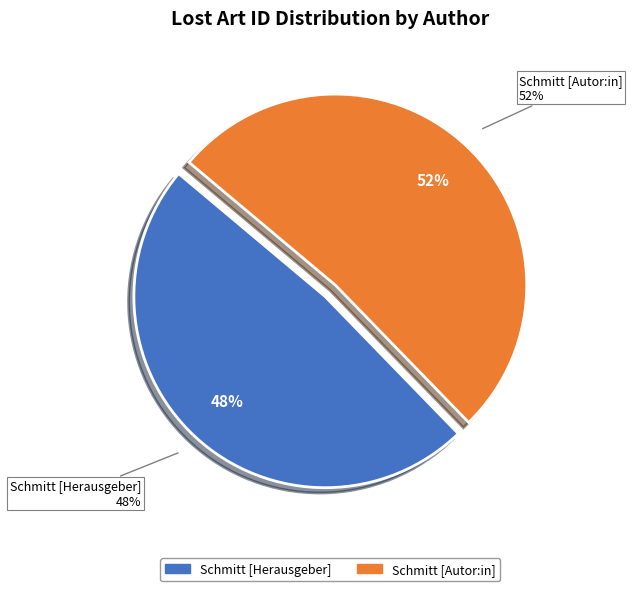

Approximately how many times larger is the value at Schmitt, Franz August [Autor:in] compared to Schmitt, Franz August [Herausgeber]?

1.1